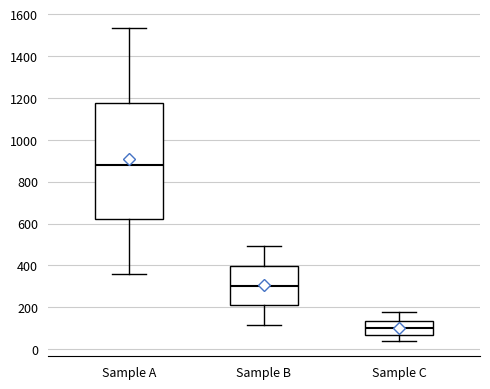

Reading left to right, transcribe this box plot: for each box, give where its median line is, the range the box spans, and where its two whiskers end, as read against the y-axis. The values are not printed on the chart, so give them approximately, as read against the axis.

Sample A: median 880, box 620 to 1180, whiskers 360 to 1540
Sample B: median 300, box 220 to 400, whiskers 120 to 500
Sample C: median 100, box 60 to 140, whiskers 40 to 180